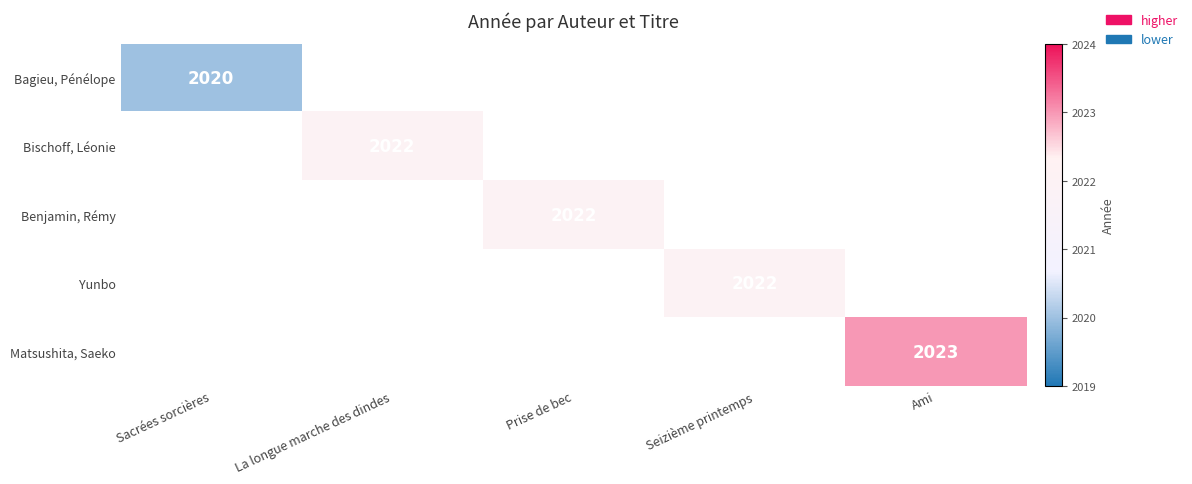

The Yunbo series shows 1359 at Seizième printemps. True or false?

False